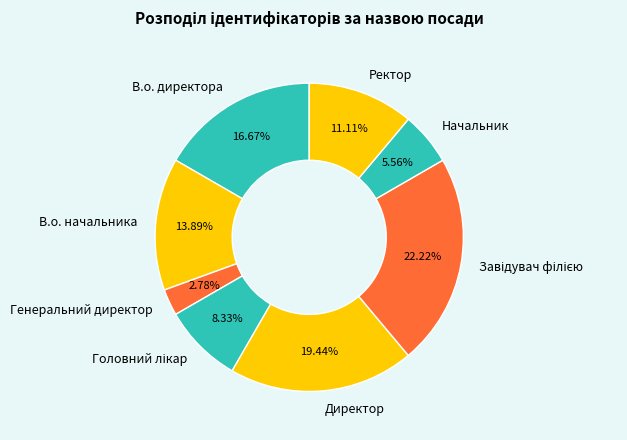

Count the number of slices in the pie.

8